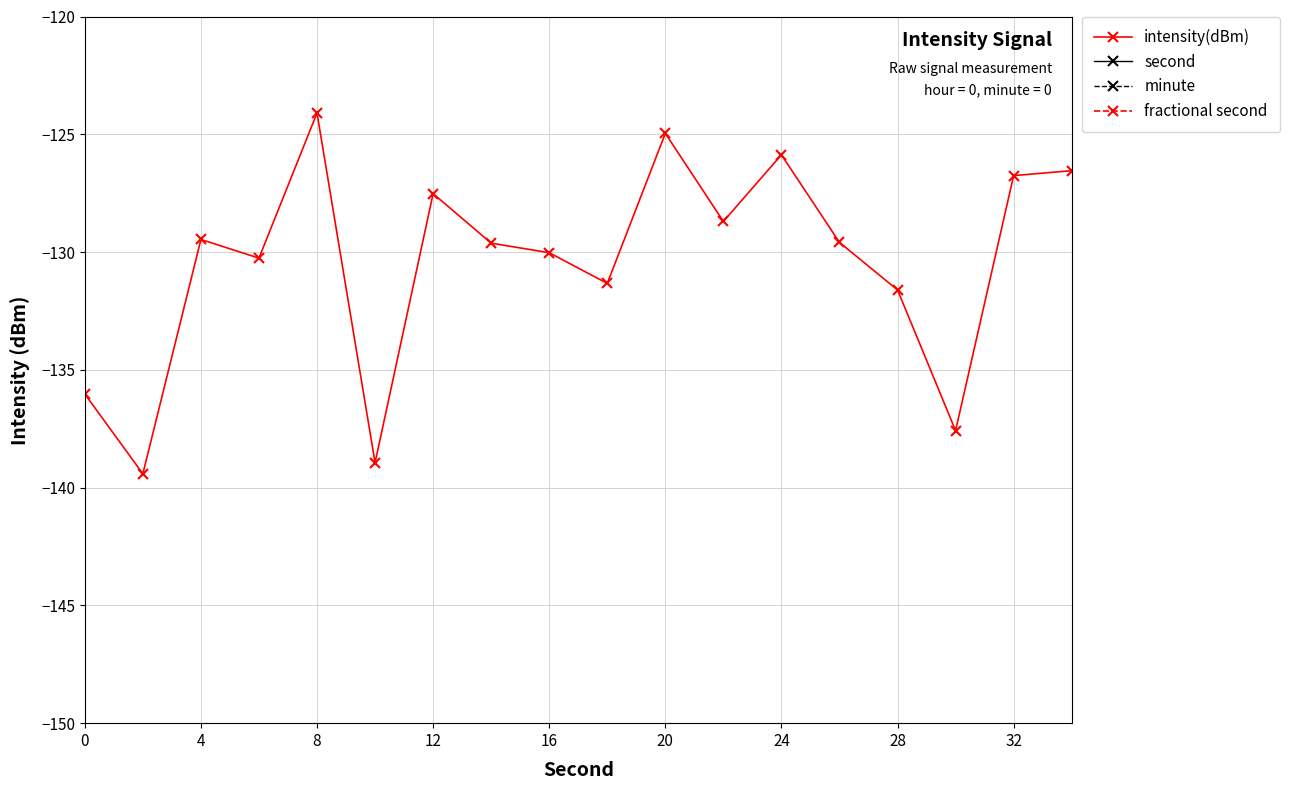

What is the sum of all intensity(dBm) values?

-2348.3